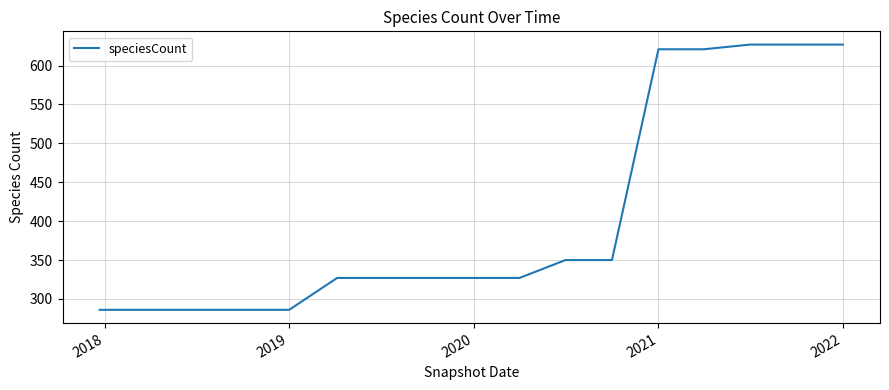

What is the greatest value displayed?

627